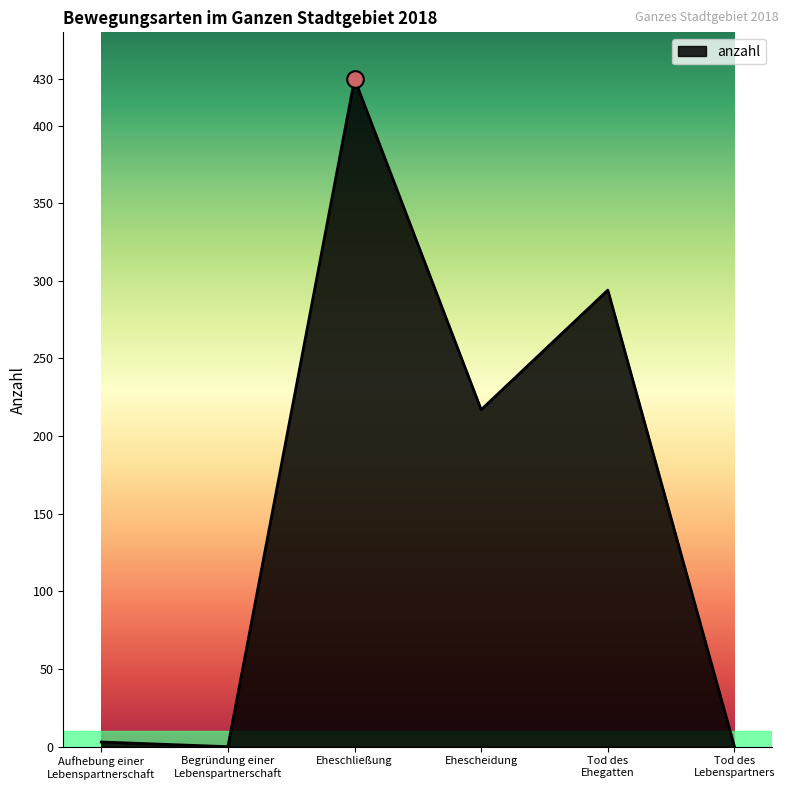

What is the sum of all values?

944